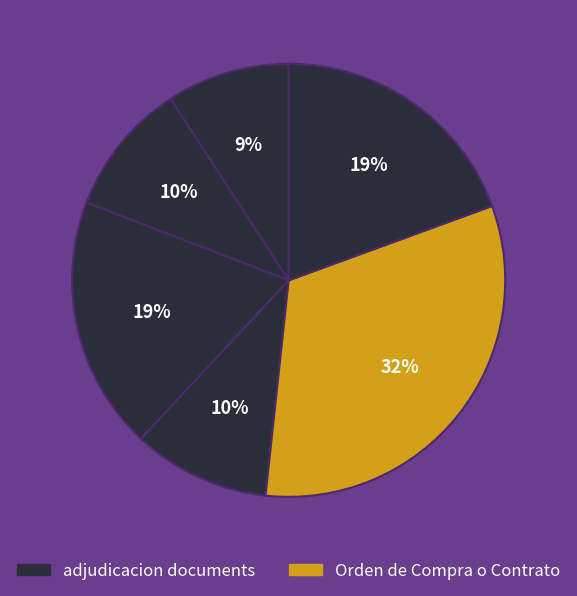

Is there a majority slice in this chart?

No